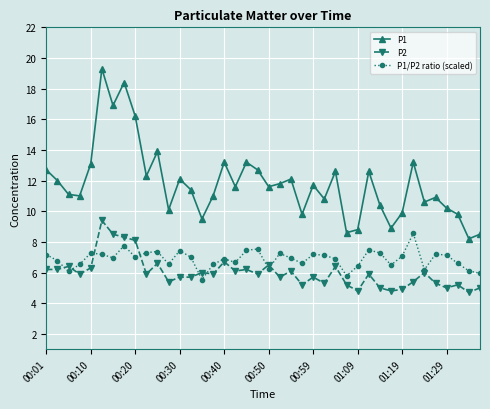

How many data points does each series have?

40